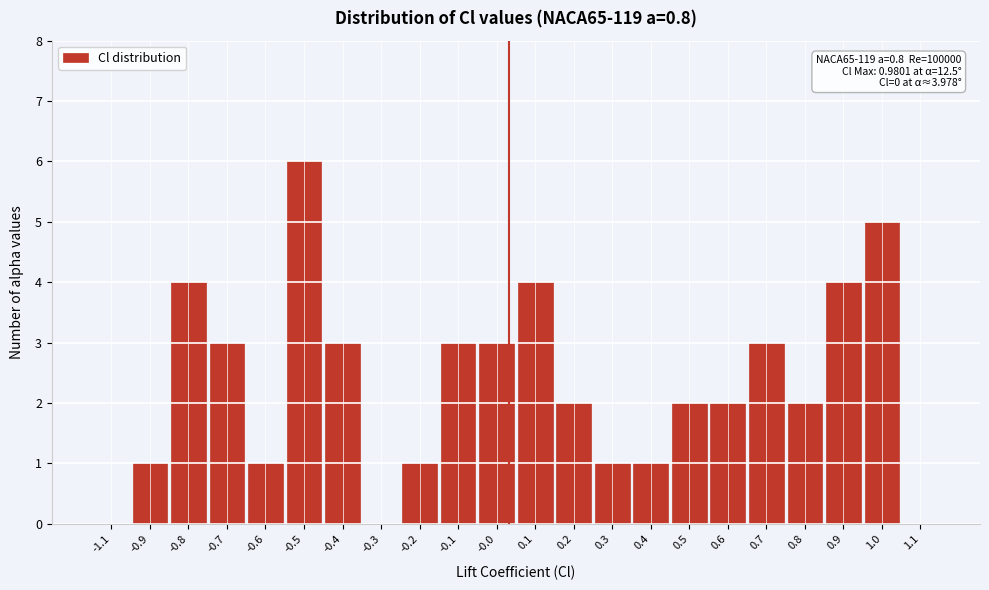

Reading left to right, what are all the values shown in this chart?

-1.1=0	-0.9=1	-0.8=4	-0.7=3	-0.6=1	-0.5=6	-0.4=3	-0.3=0	-0.2=1	-0.1=3	-0.0=3	0.1=4	0.2=2	0.3=1	0.4=1	0.5=2	0.6=2	0.7=3	0.8=2	0.9=4	1.0=5	1.1=0